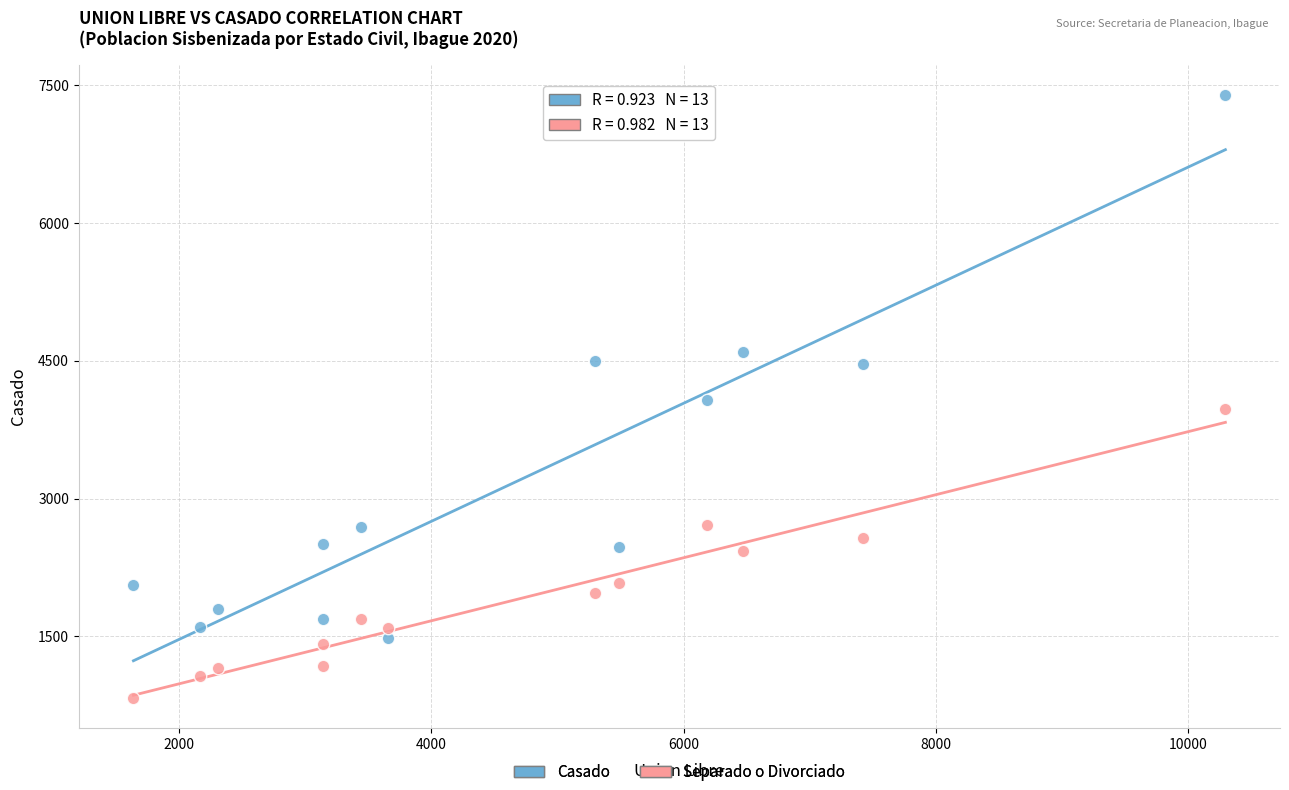

Across all data points, what is the range of X values (max minus min)?

8659